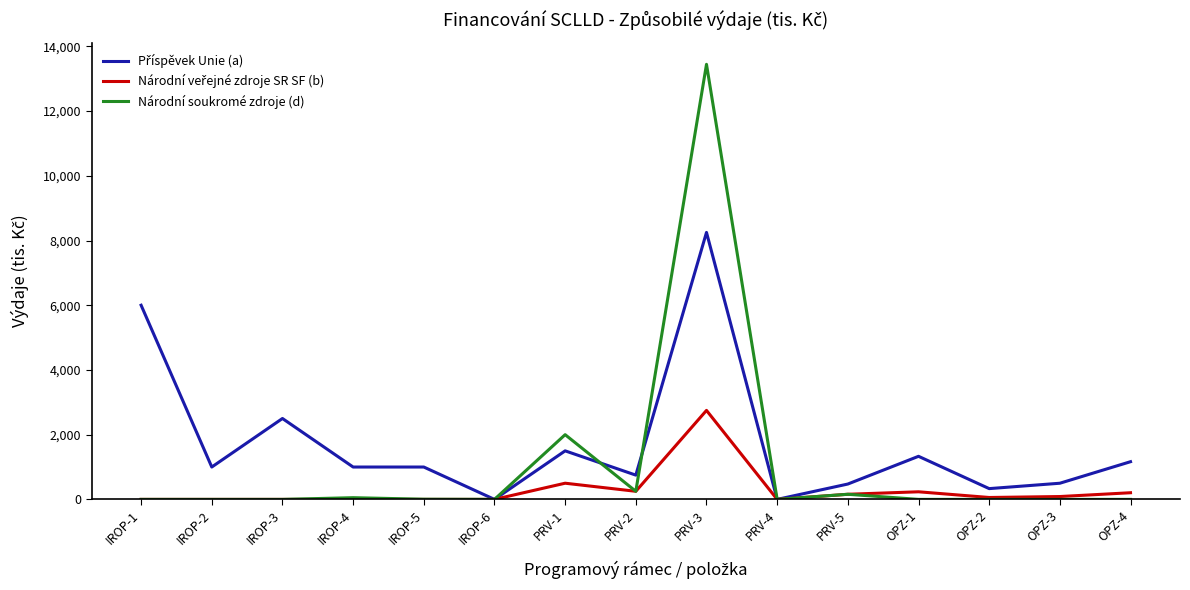

How many series are shown in this chart?

3